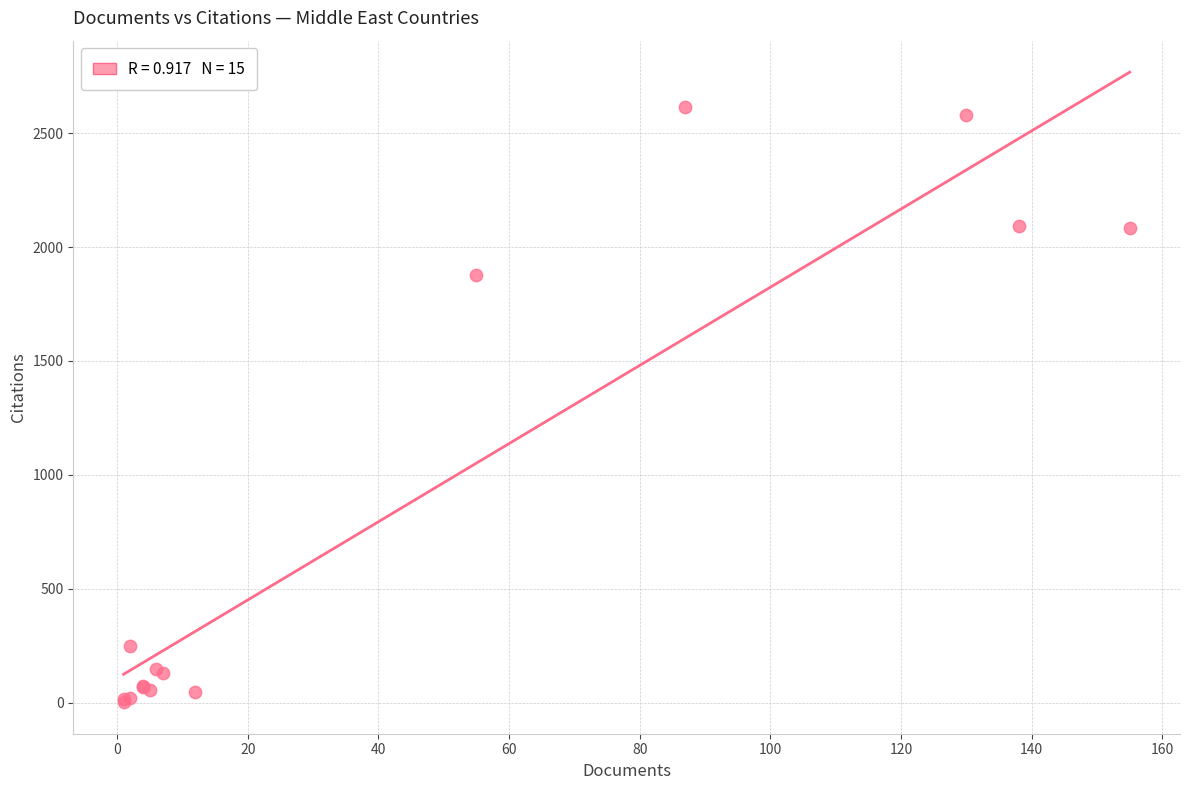

What Y value in the scatter plot is closest to 1309?

1878